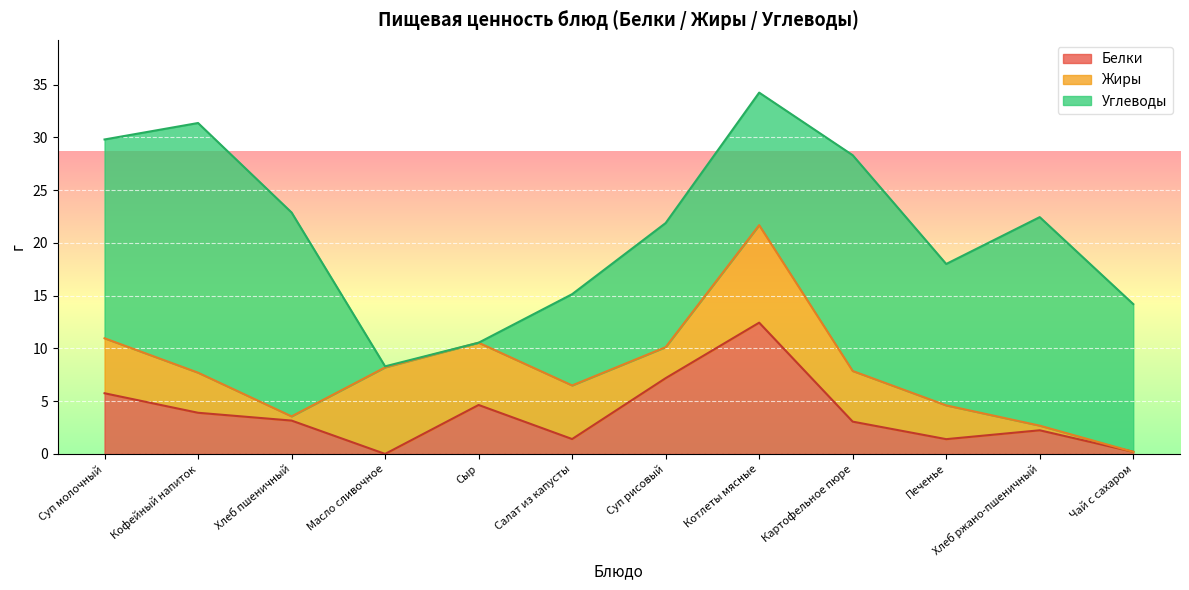

The value of Белки at Хлеб ржано-пшеничный is 2.2. True or false?

True